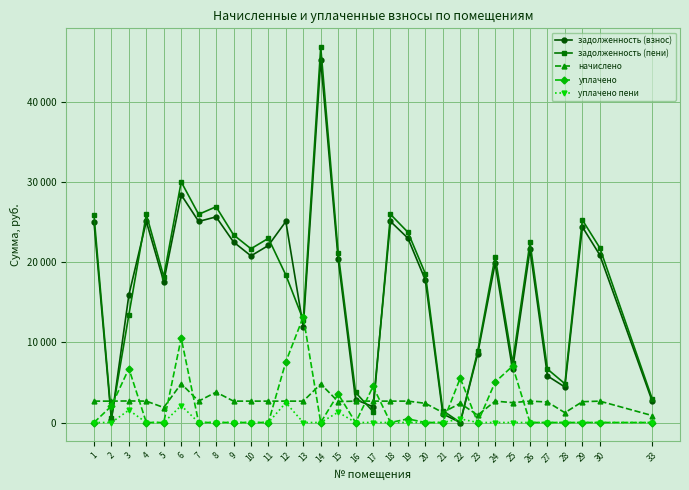

What is the average value of the задолженность (взнос) series?

16727.2